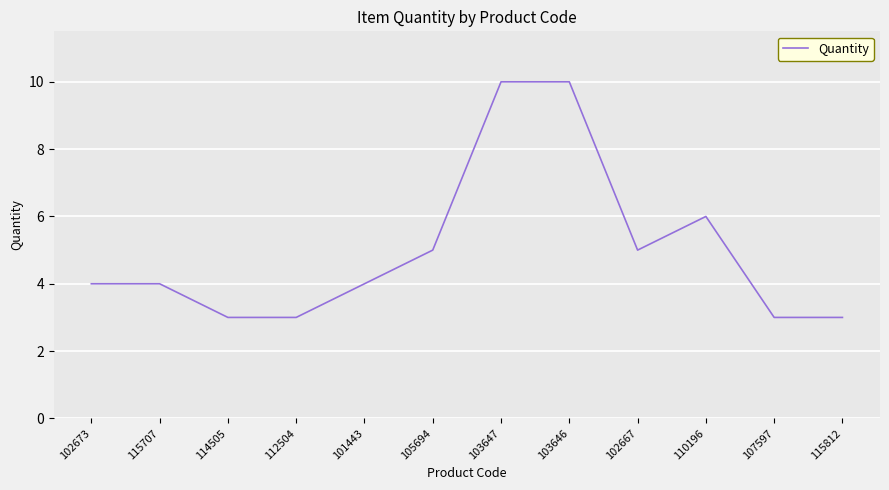

What position from the right is 115812?

1